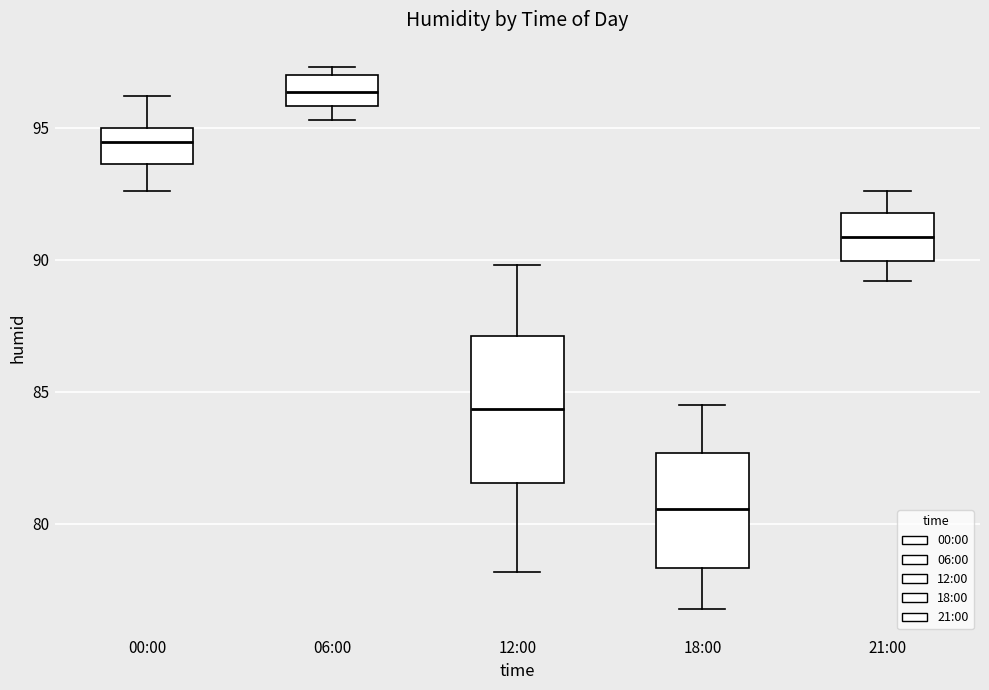

Reading left to right, transcribe this box plot: for each box, give where its median line is, the range the box spans, and where its two whiskers end, as read against the y-axis. The values are not printed on the chart, so give them approximately, as read against the axis.

00:00: median 94.5, box 93.5 to 95.0, whiskers 92.5 to 96.0
06:00: median 96.5, box 96.0 to 97.0, whiskers 95.5 to 97.5
12:00: median 84.5, box 81.5 to 87.0, whiskers 78.0 to 90.0
18:00: median 80.5, box 78.5 to 82.5, whiskers 77.0 to 84.5
21:00: median 91.0, box 90.0 to 92.0, whiskers 89.0 to 92.5